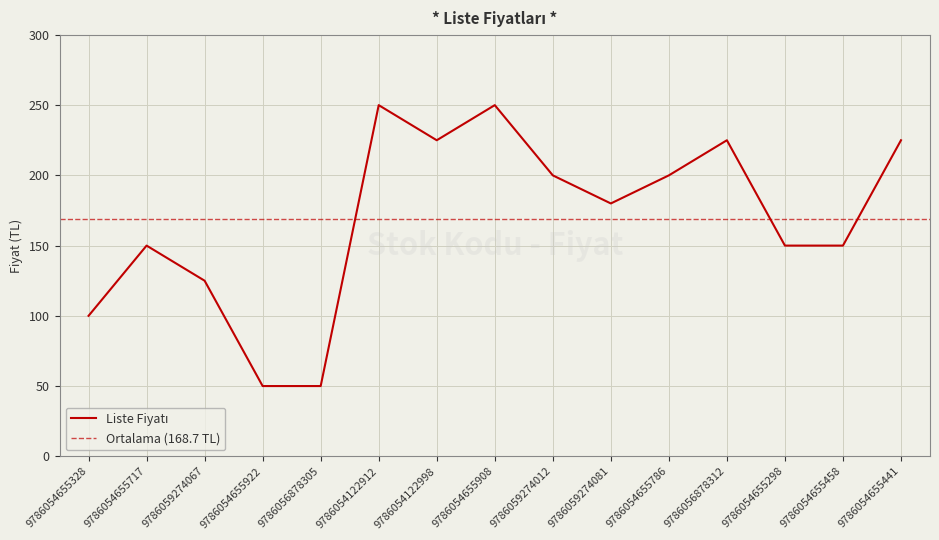

Which label corresponds to the smallest value in the chart?

9786054655922